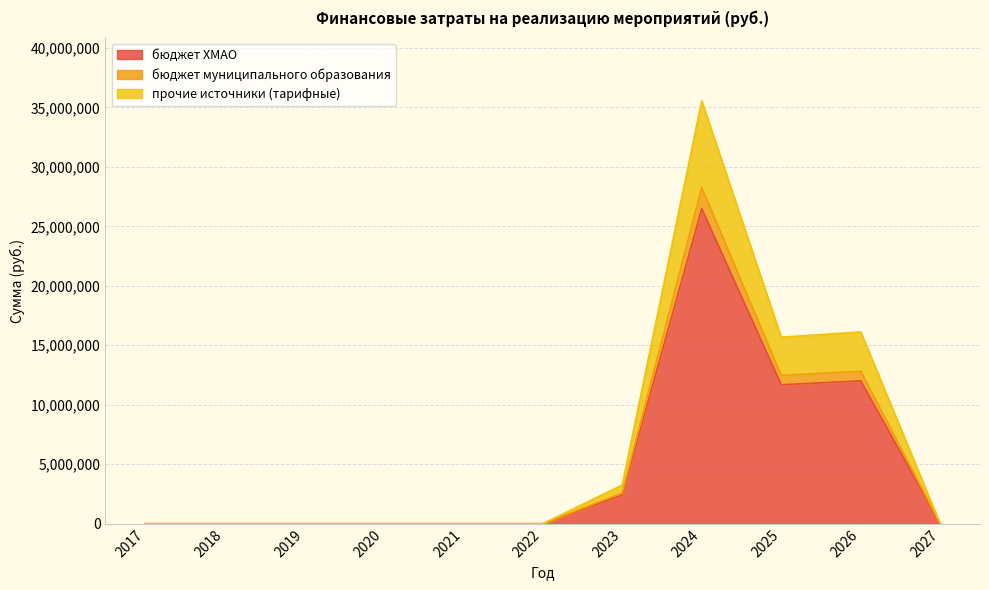

What are all the series names shown in the legend?

бюджет ХМАО, бюджет муниципального образования, прочие источники (тарифные)